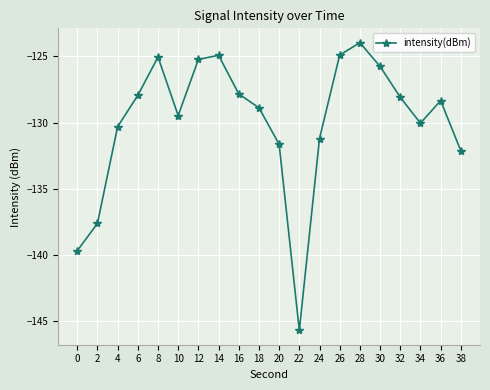

The value at 22 is -145.7. True or false?

True